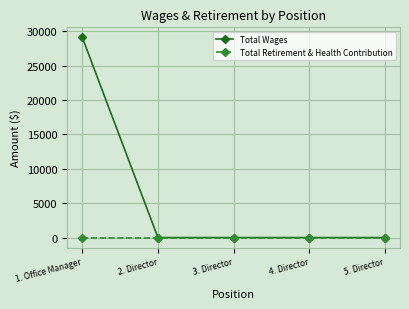

At which category does the chart reach its peak across all series?

1. Office Manager